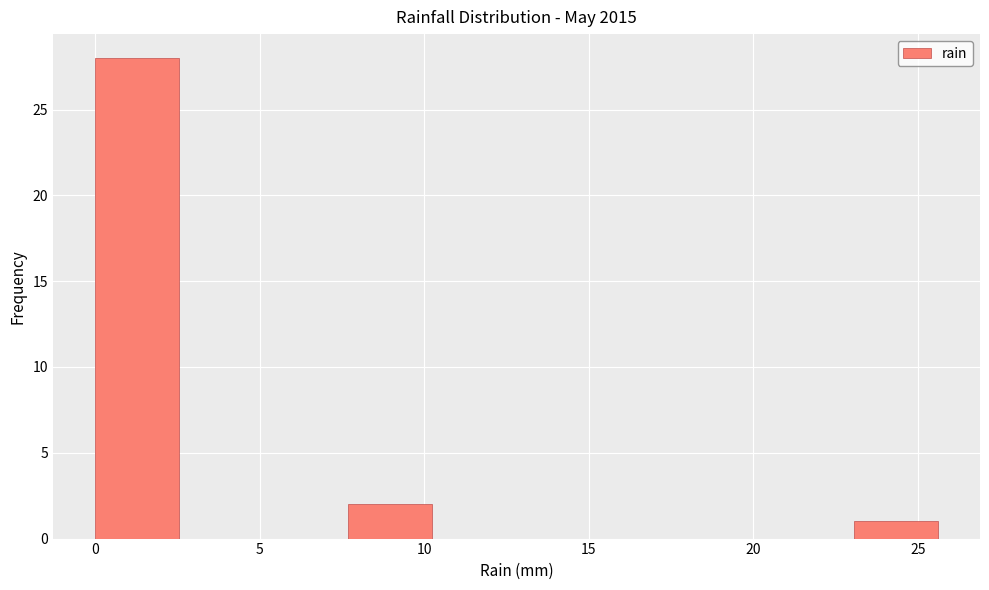

How tall is the bar that spans 23.0 to 25.5 on the x-axis? Neither the bar edges nor the heights are printed on the chart, so give them approximately, as read against the axes.

1